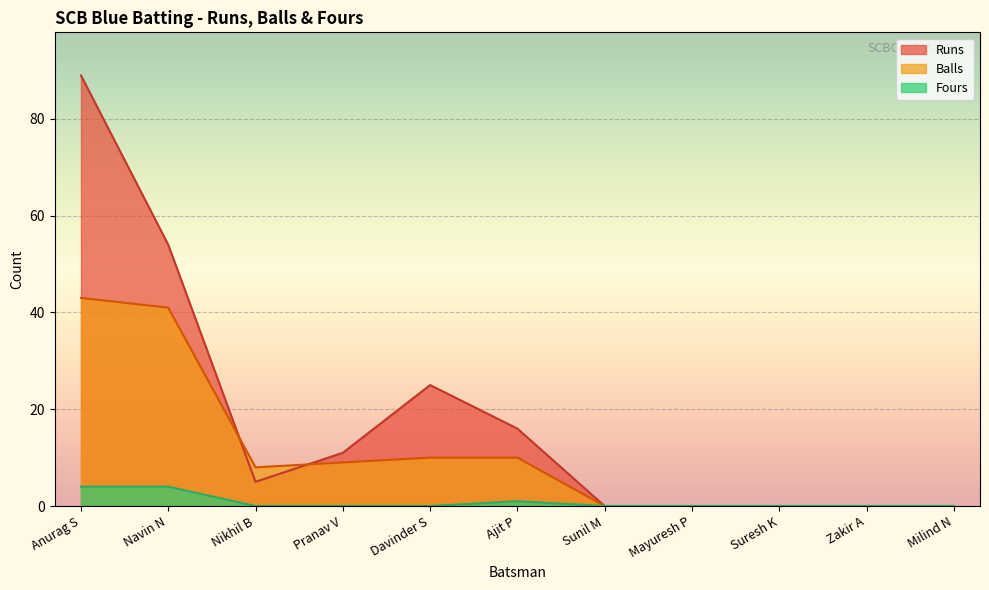

True or false: Balls has a value of -18 at Suresh K.

False